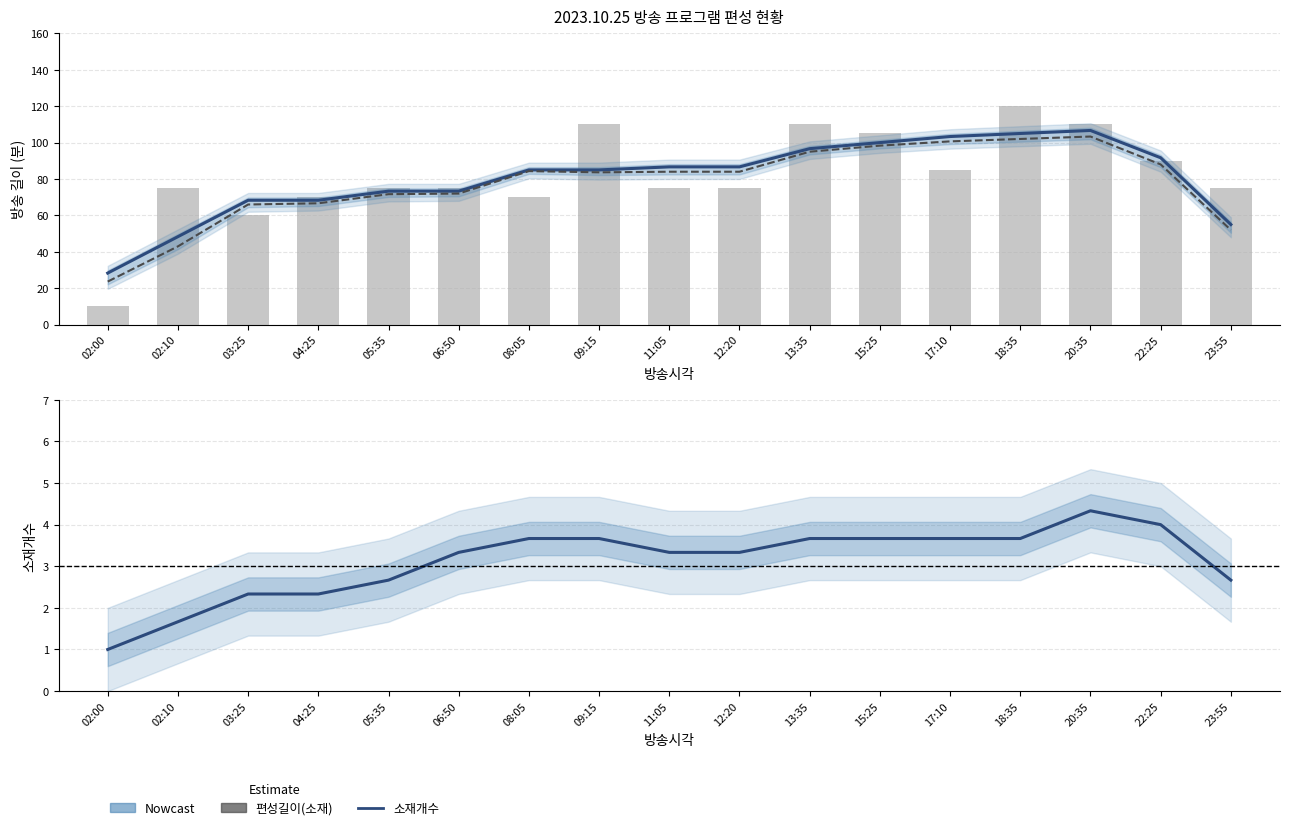

The 길이 series shows 85 at 17:10. True or false?

True